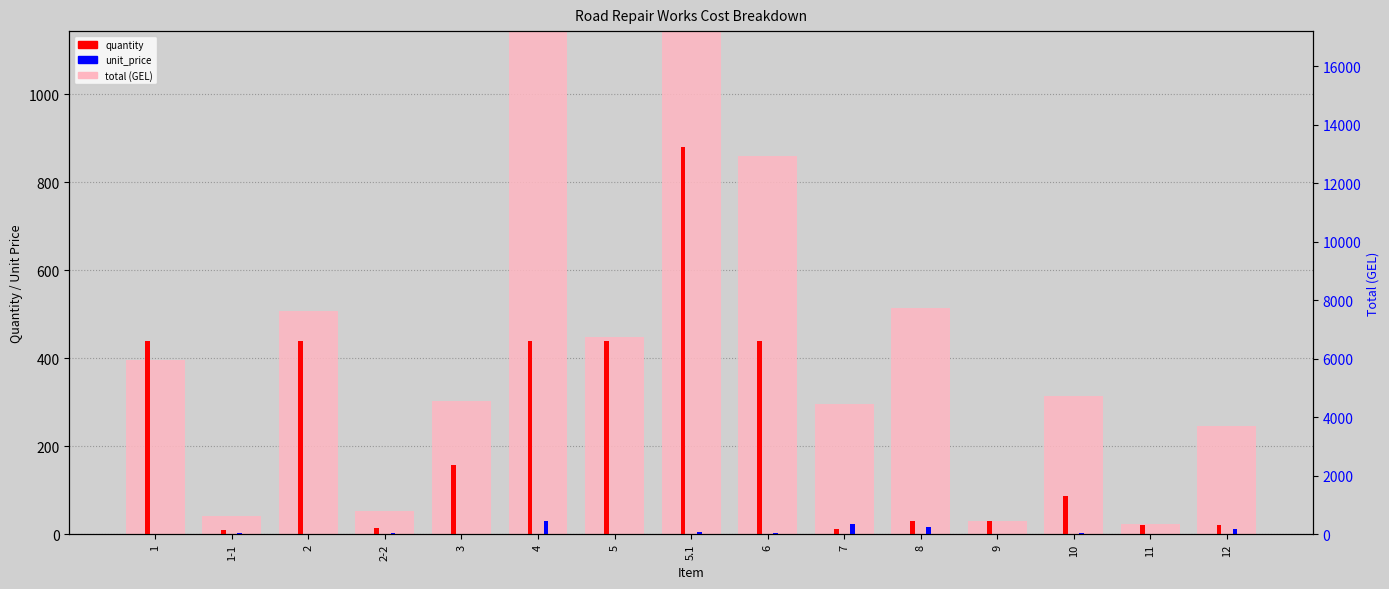

What is the average value of the quantity series?

231.4